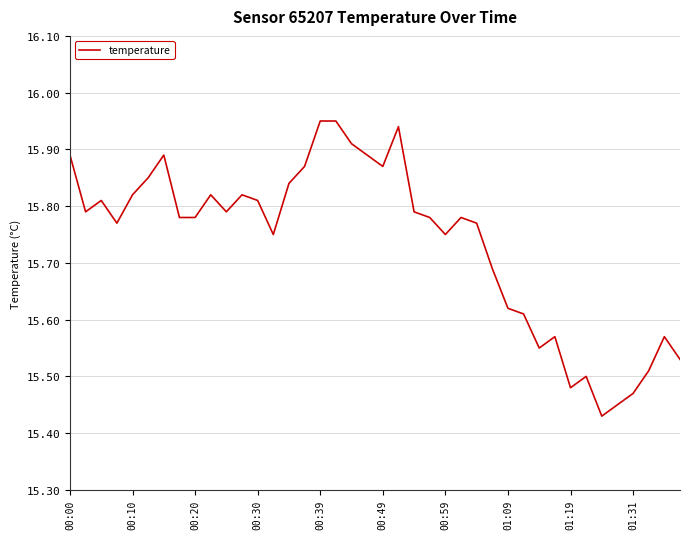

Does the chart display data point markers on the line(s)?

No